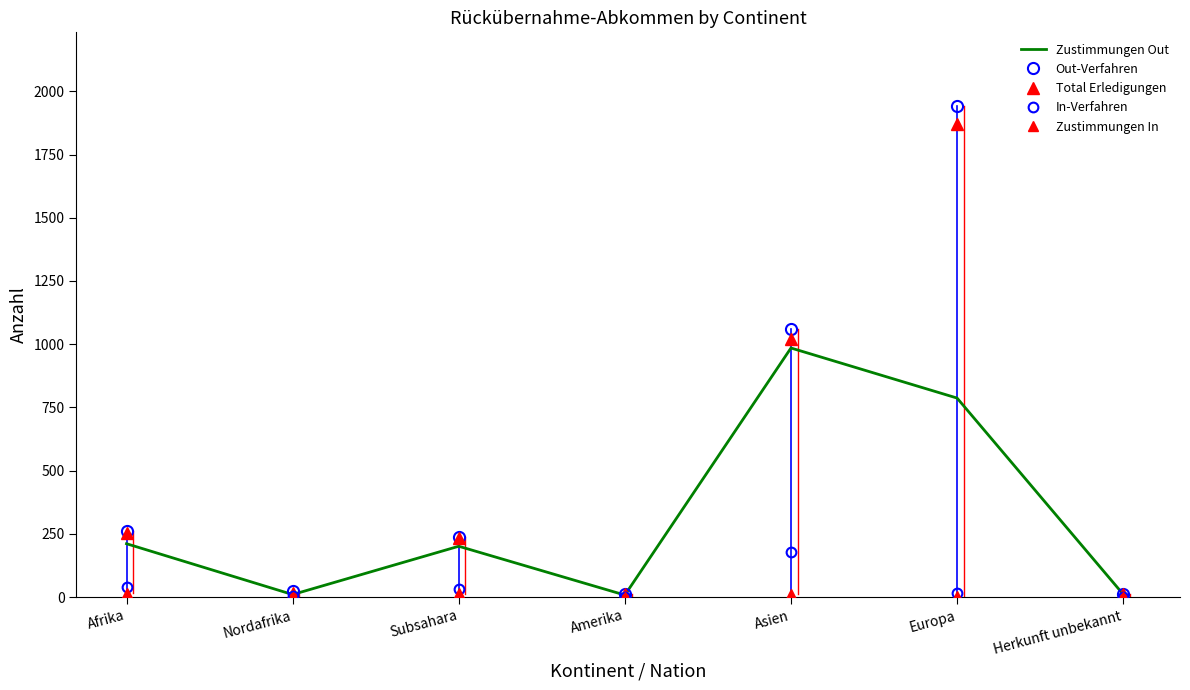

How many series are shown in this chart?

5